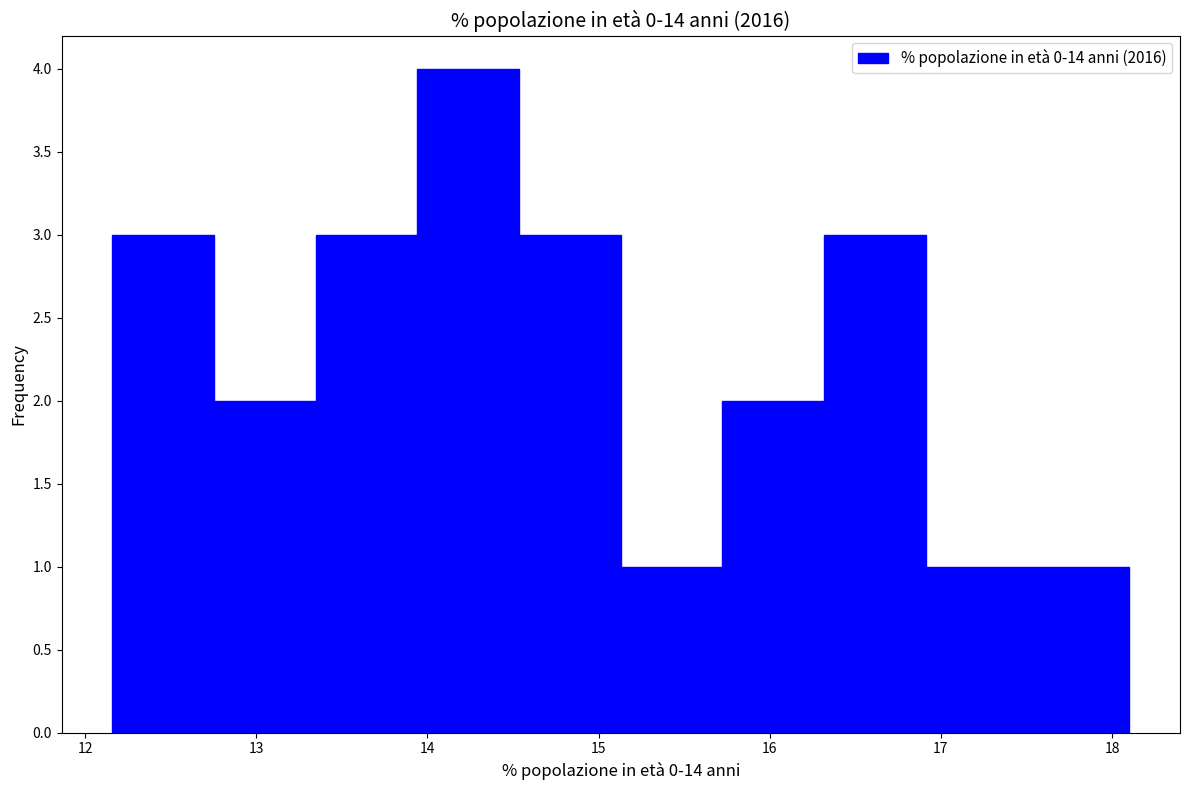

Reading left to right, transcribe this chart: for each bar, give the range it covers on the x-axis and its height. Neither the bar edges nor the heights are printed on the chart, so give them approximately, as read against the axes.

12.2 to 12.8: 3
12.8 to 13.3: 2
13.3 to 13.9: 3
13.9 to 14.5: 4
14.5 to 15.1: 3
15.1 to 15.7: 1
15.7 to 16.3: 2
16.3 to 16.9: 3
16.9 to 17.5: 1
17.5 to 18.1: 1